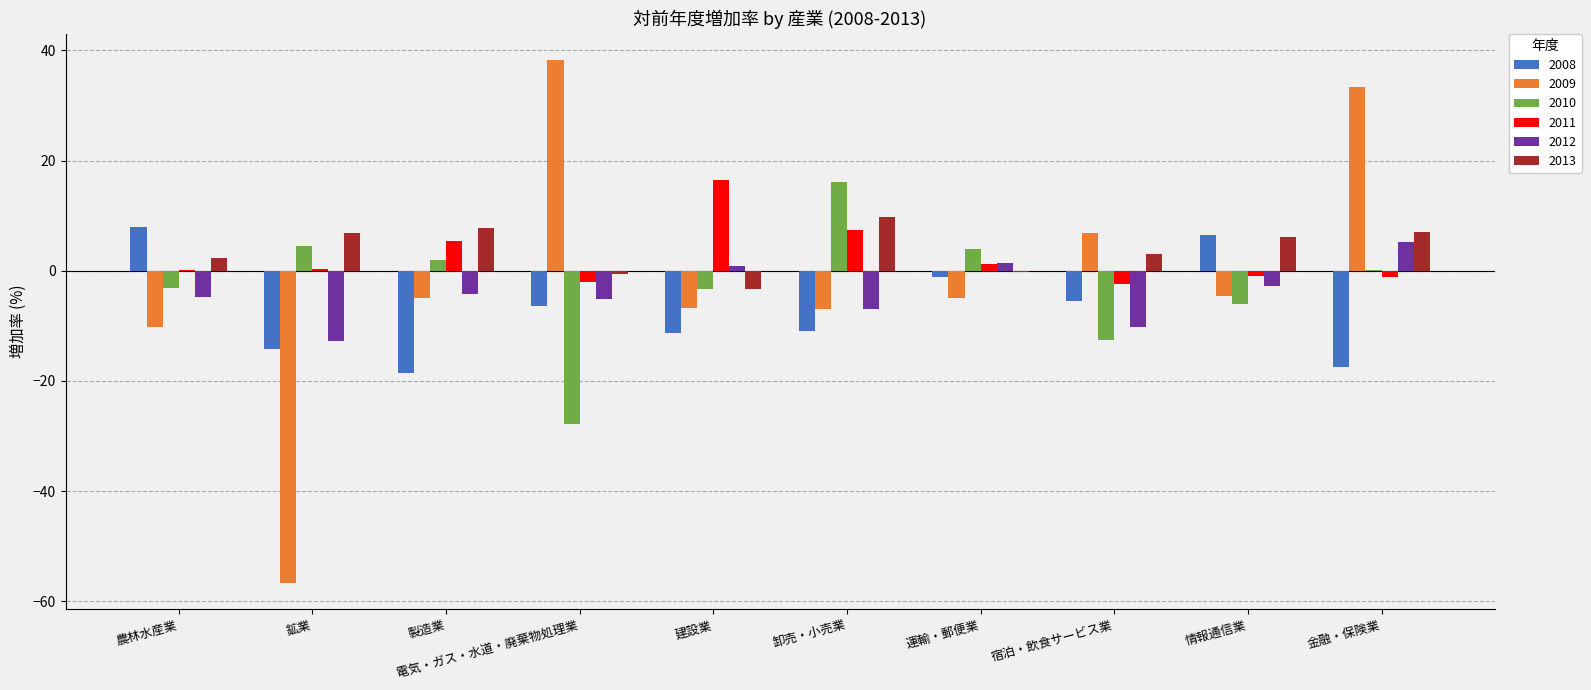

What is the spread (max minus min) of values at 卸売・小売業?

26.9